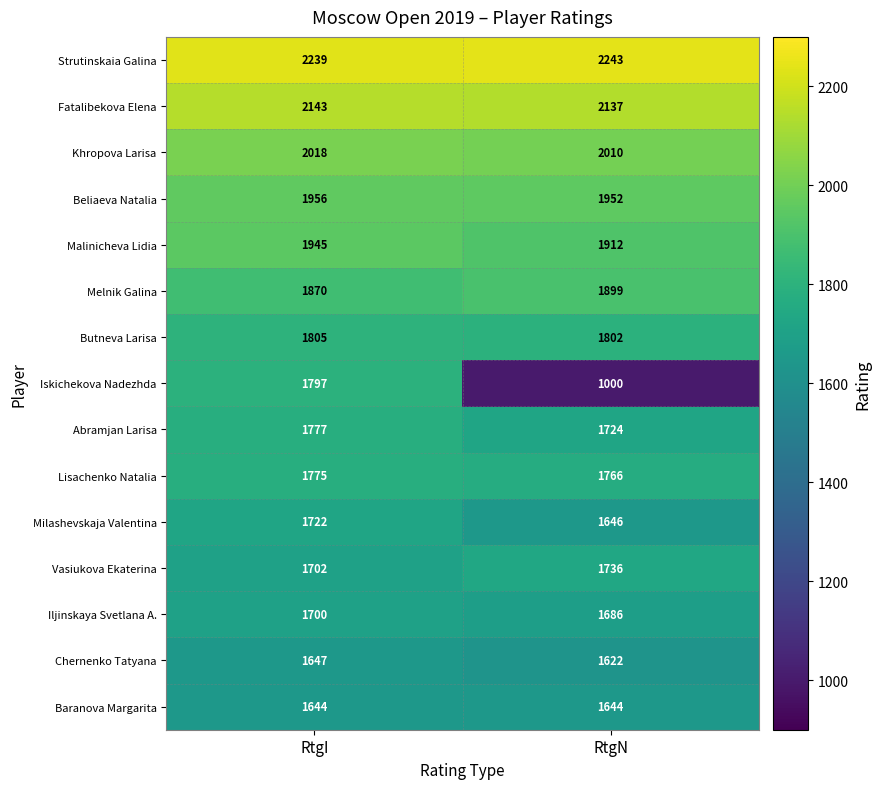

True or false: Chernenko Tatyana has a value of 444 at RtgN.

False